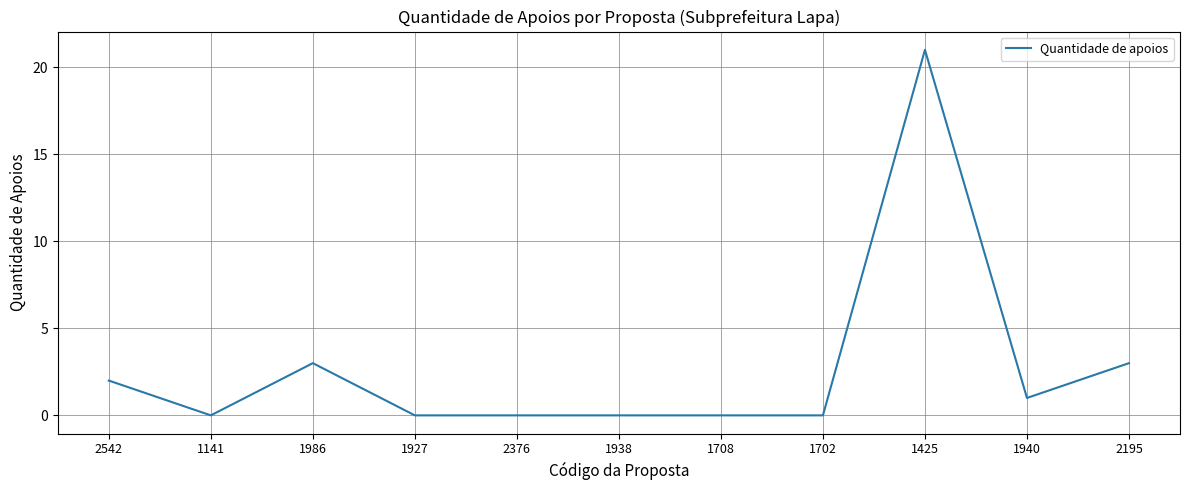

Which category has the highest value across all series?

1425